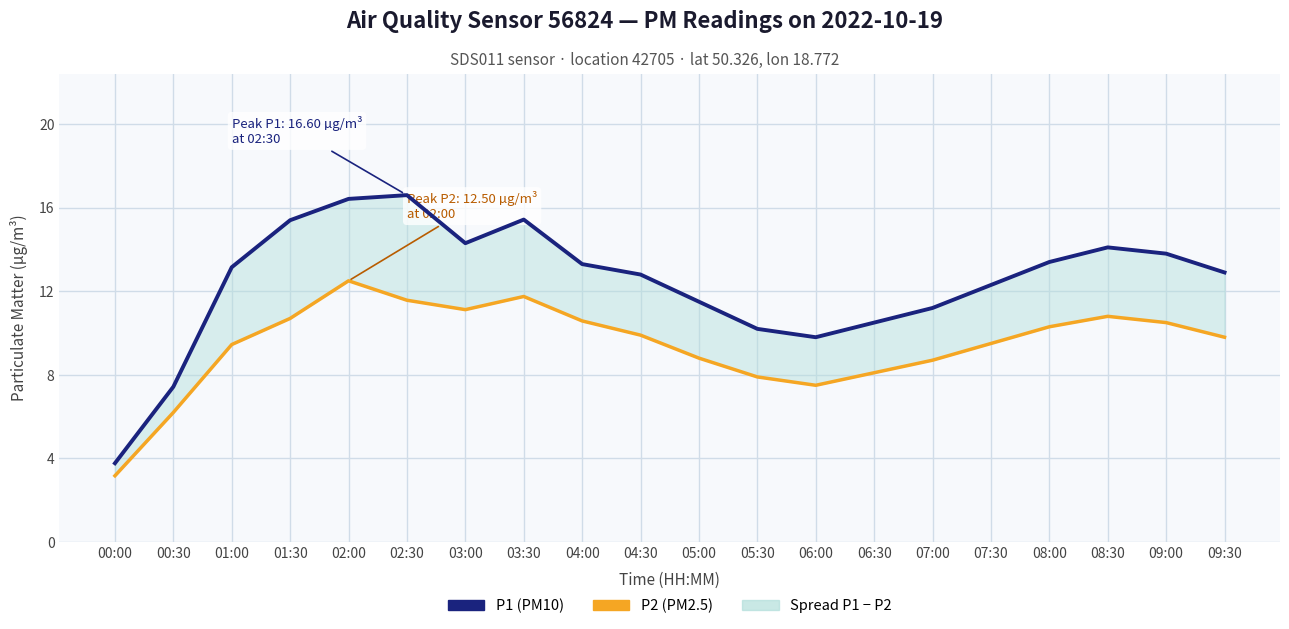

Where is the first local maximum for P1 (PM10)?

02:30